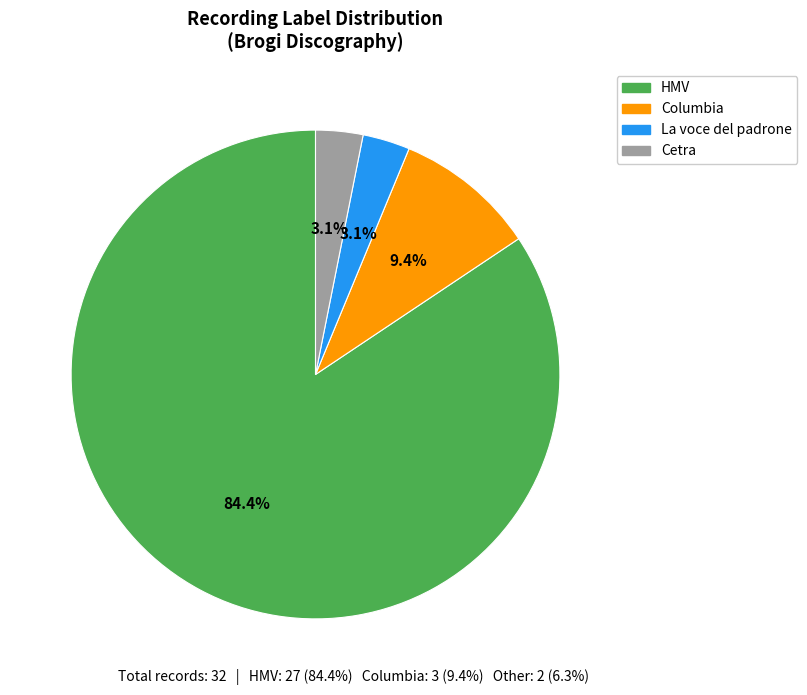

How much of the chart is everything except La voce del padrone?

96.9%